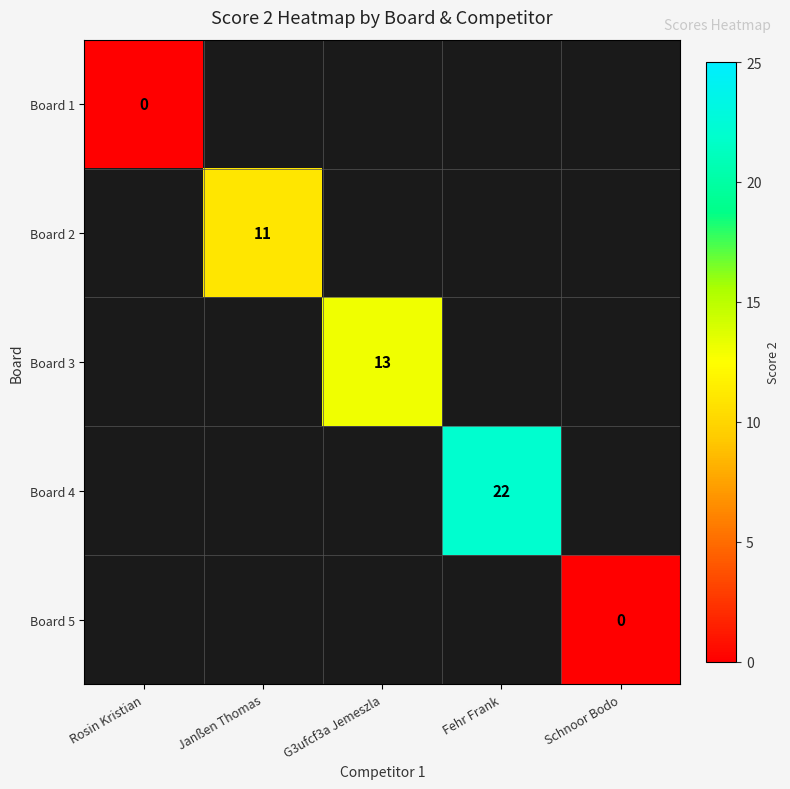

The Board 3 series shows 23 at G3ufcf3a Jemeszla. True or false?

False